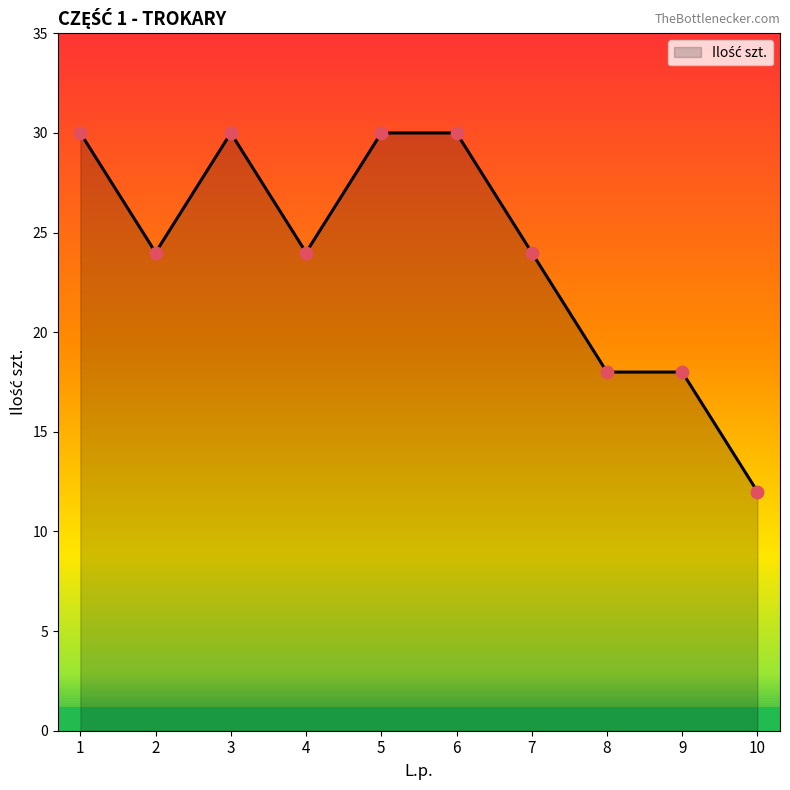

What is the ratio of the value at 1 to the value at 5?

1.0